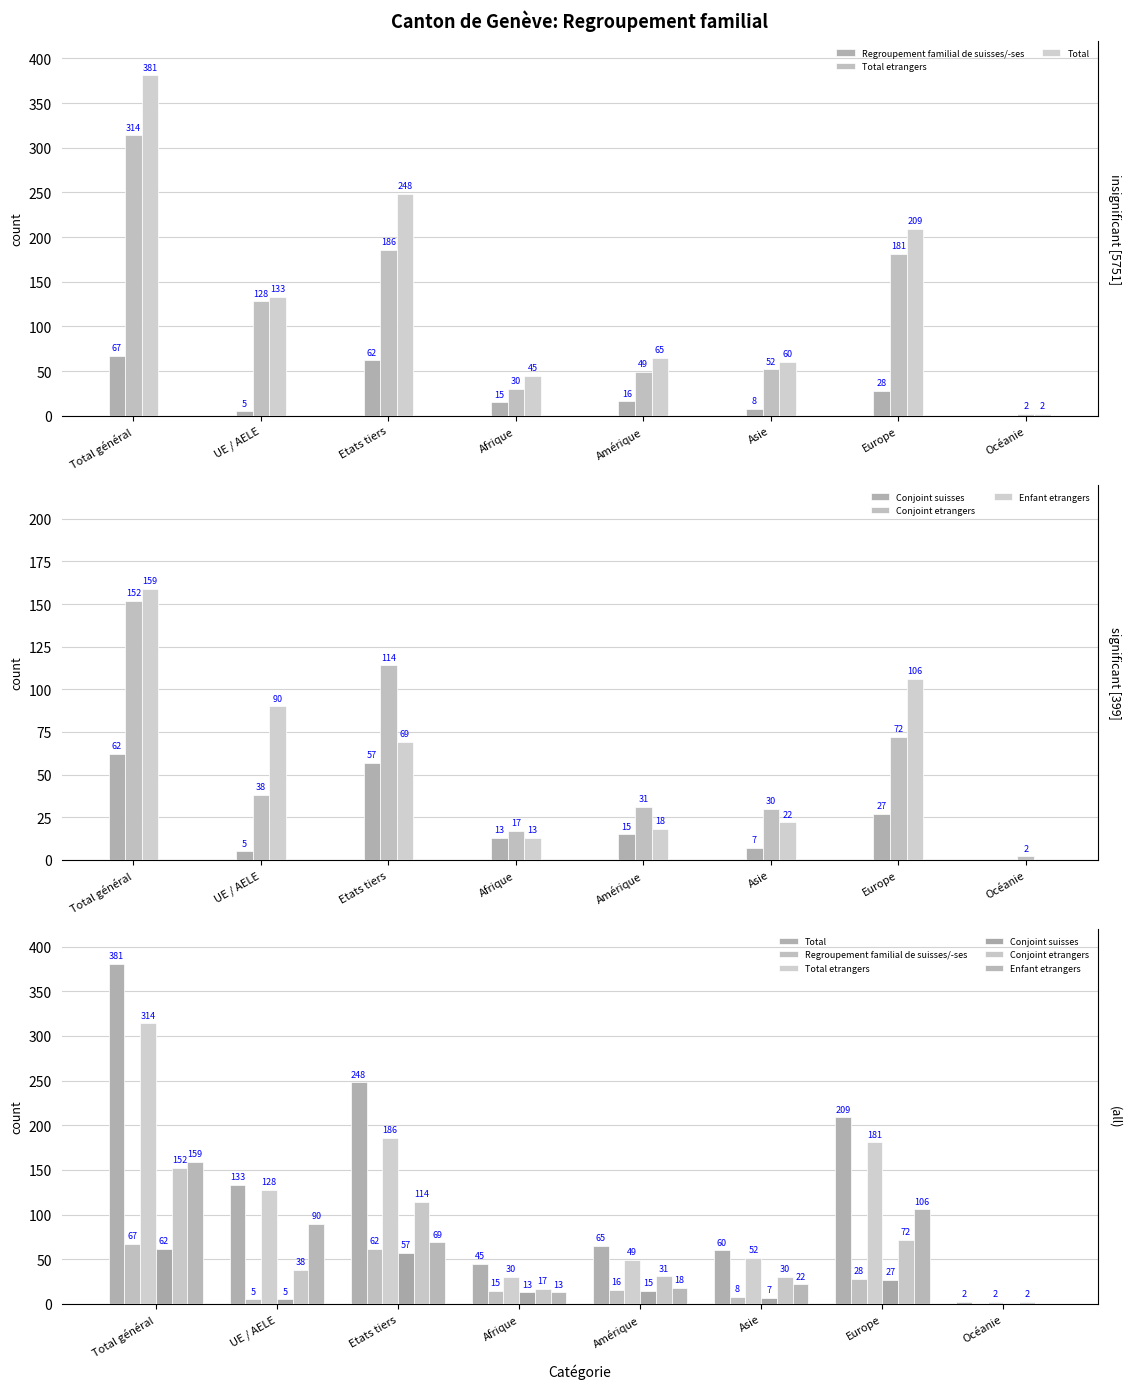

What is the greatest value displayed?

381